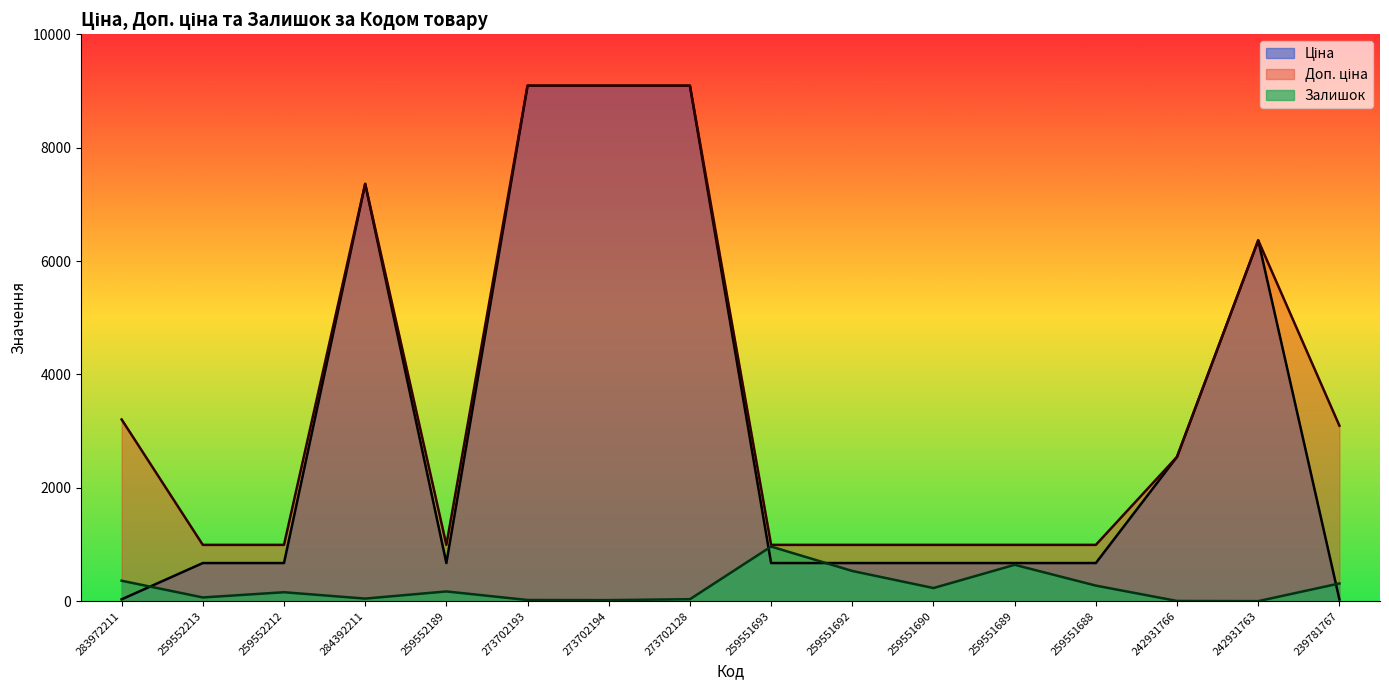

What is the maximum value for Залишок?

963.0